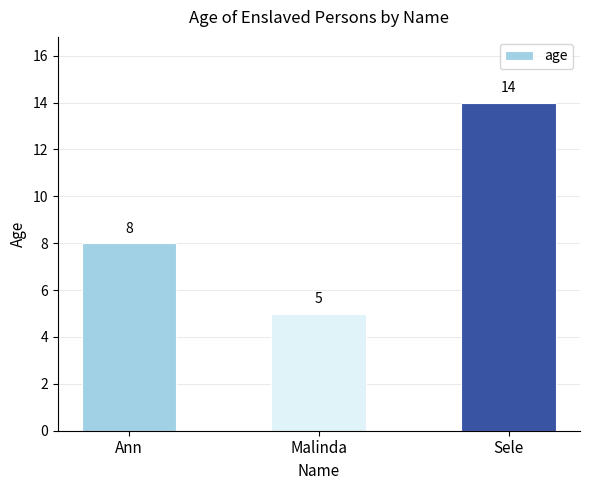

Is it true that the value at Sele is 14?

True